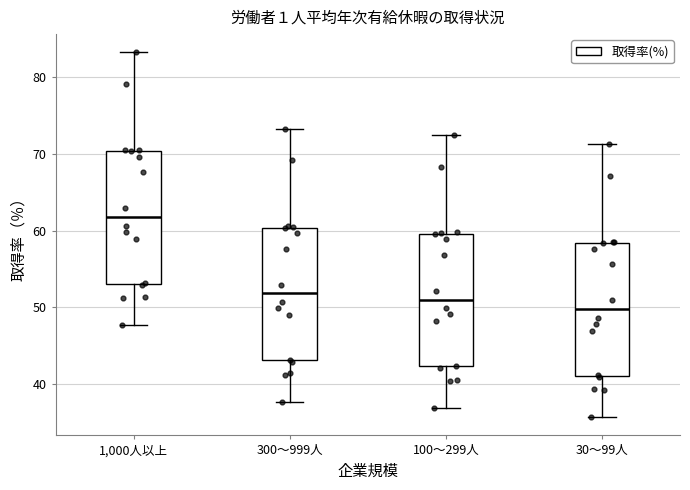

Where is the lower edge of the box for 1,000人以上 on the y-axis? The values are not printed on the chart, so give them approximately, as read against the axis.

53